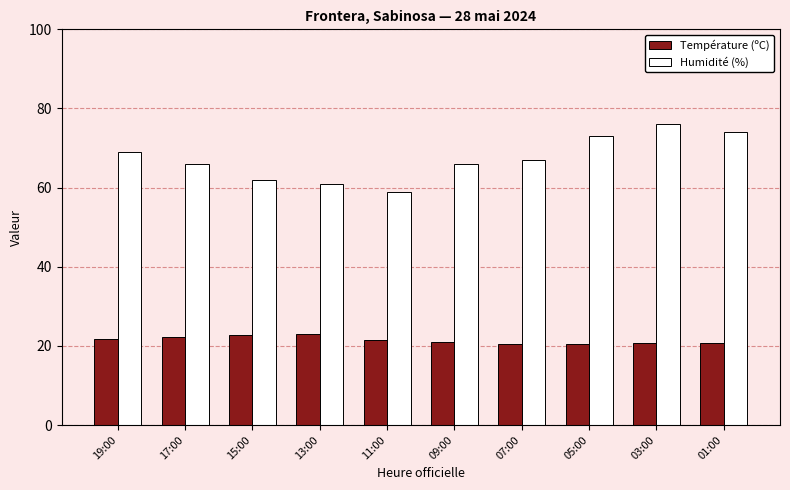

What are all the series names shown in the legend?

Température (ºC), Humidité (%)